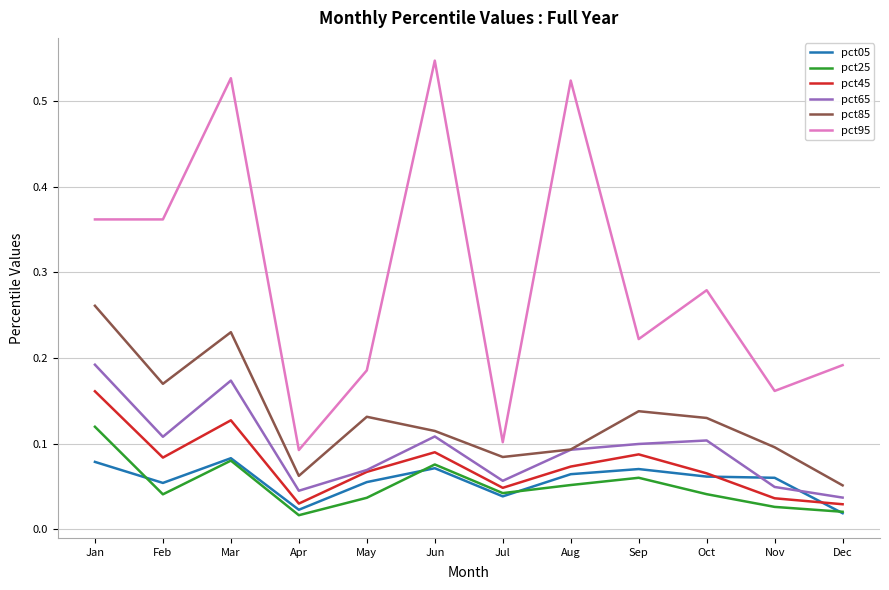

Which series has the widest spread of values?

pct95